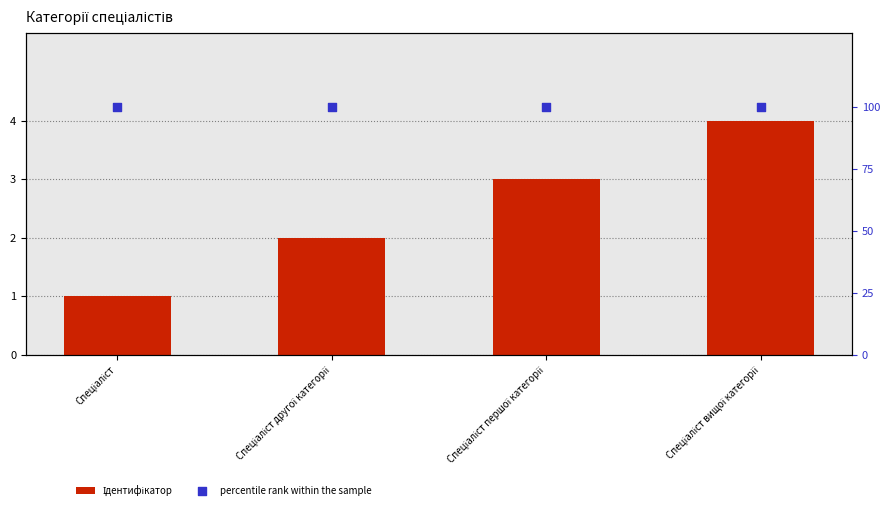

Which series has the largest total across all categories?

percentile rank within the sample